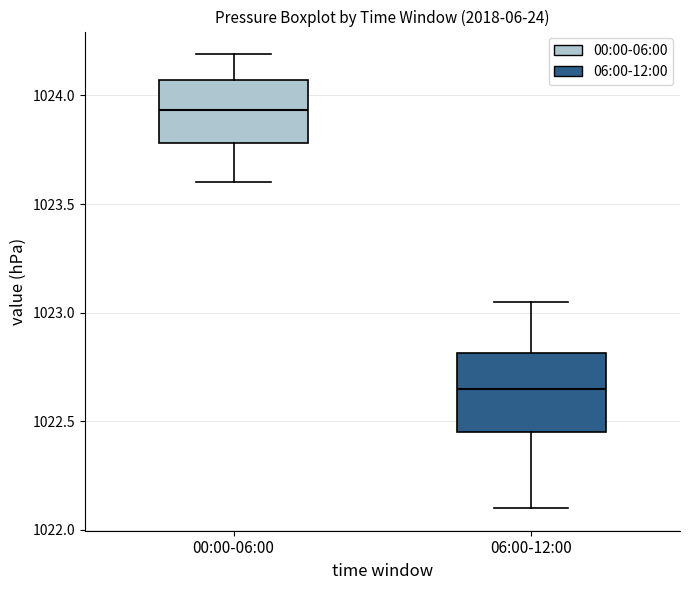

Which box is the tallest, from its lower edge to its upper edge?

06:00-12:00